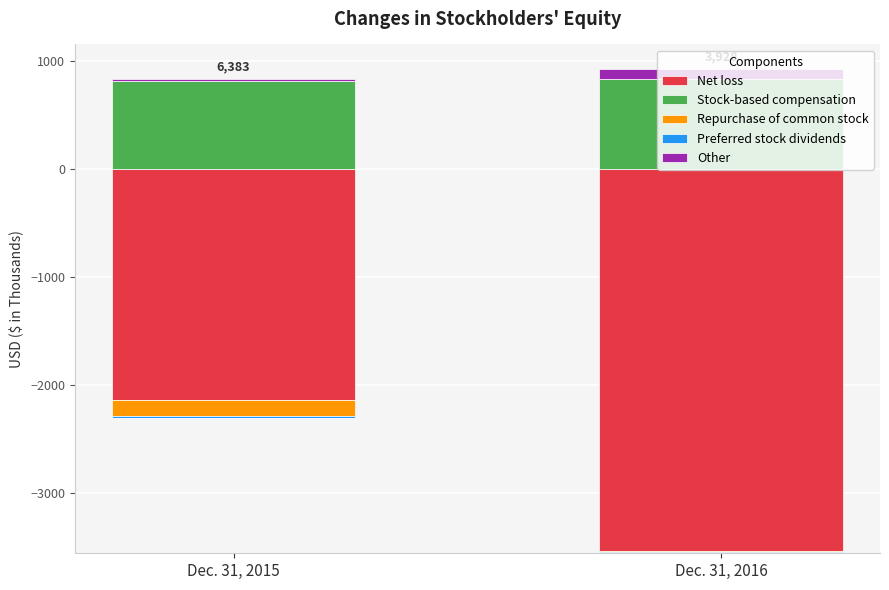

What is the value of the Stock-based compensation bar at the 1st from the left?

813